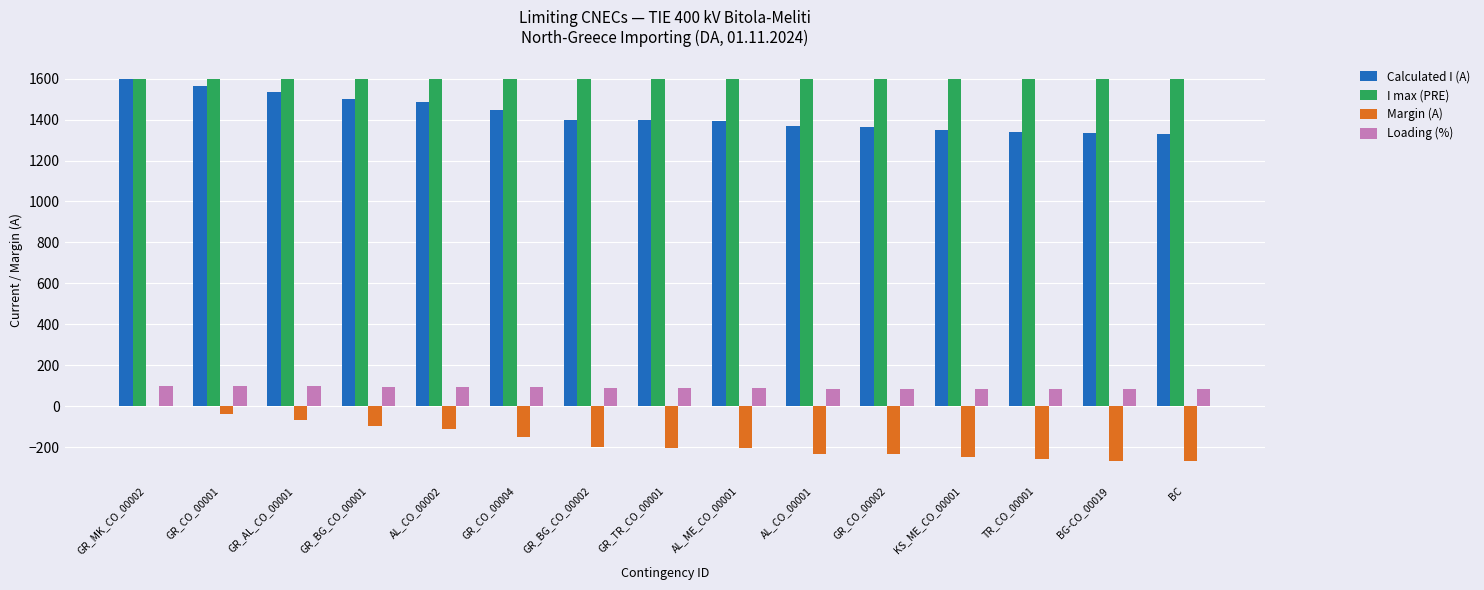

The value of Calculated I (A) at GR_BG_CO_00001 is 317. True or false?

False